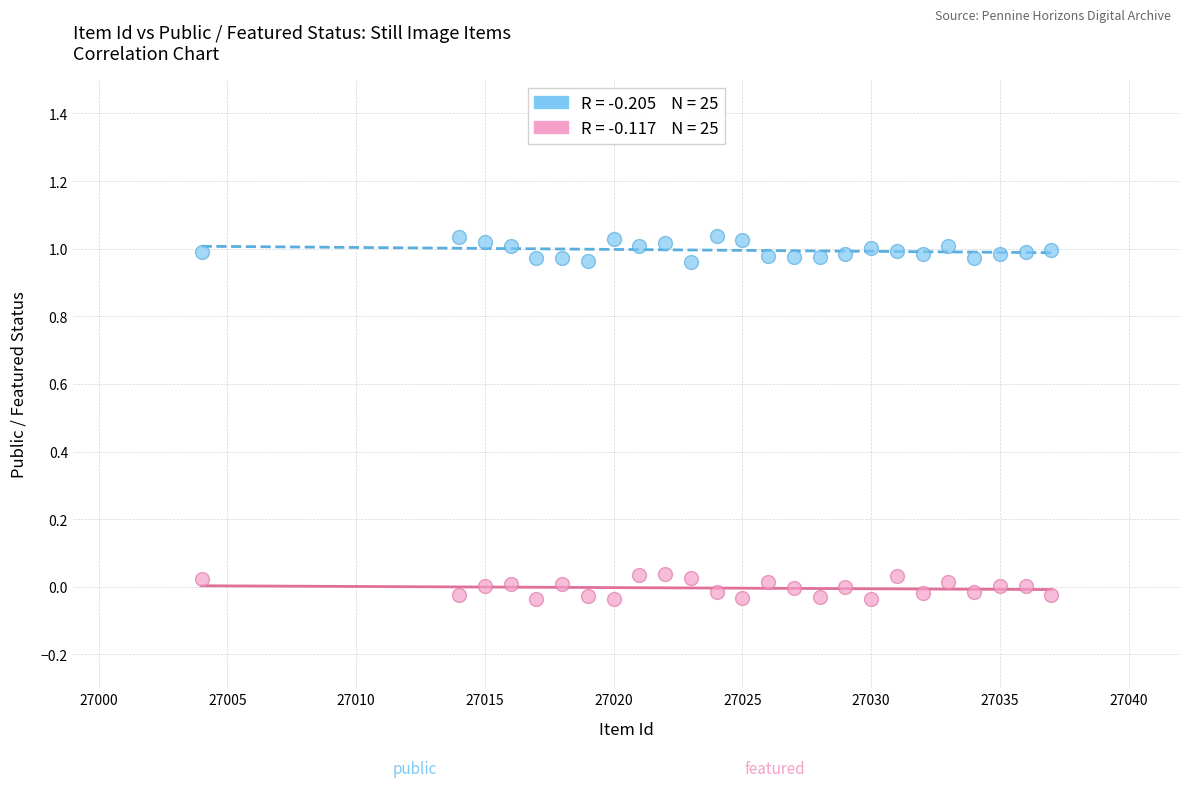

Across all data points, what is the range of X values (max minus min)?

33.0